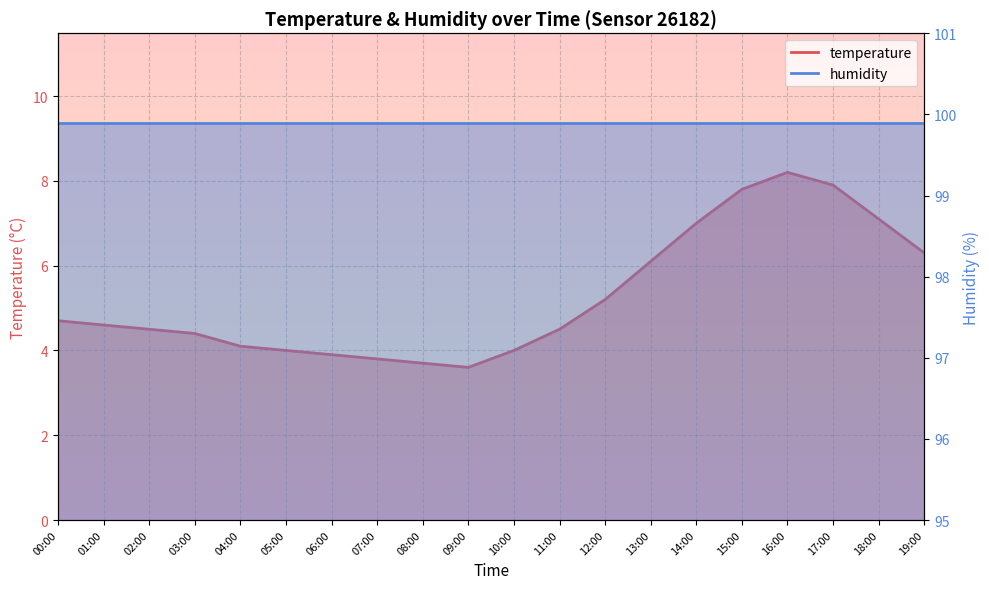

Reading left to right, list all the values displayed in this chart.

00:00=4.7	01:00=4.6	02:00=4.5	03:00=4.4	04:00=4.1	05:00=4.0	06:00=3.9	07:00=3.8	08:00=3.7	09:00=3.6	10:00=4.0	11:00=4.5	12:00=5.2	13:00=6.1	14:00=7.0	15:00=7.8	16:00=8.2	17:00=7.9	18:00=7.1	19:00=6.3